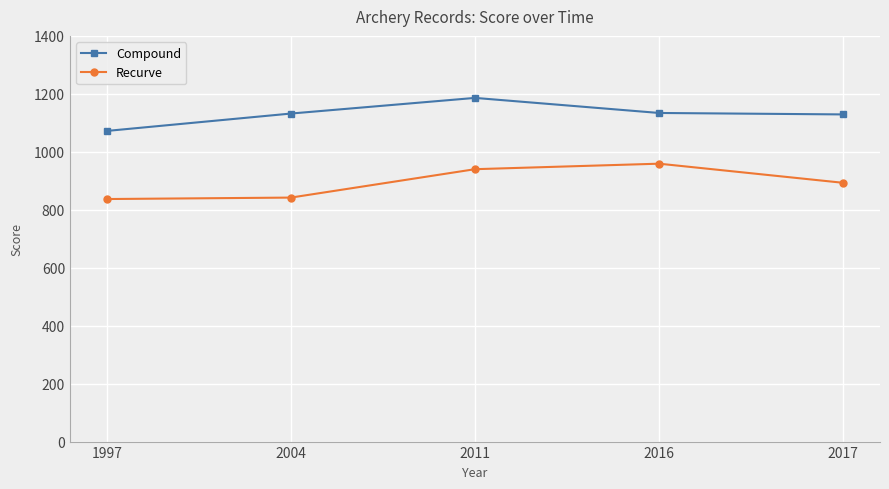

True or false: Recurve and Compound intersect in this chart.

False